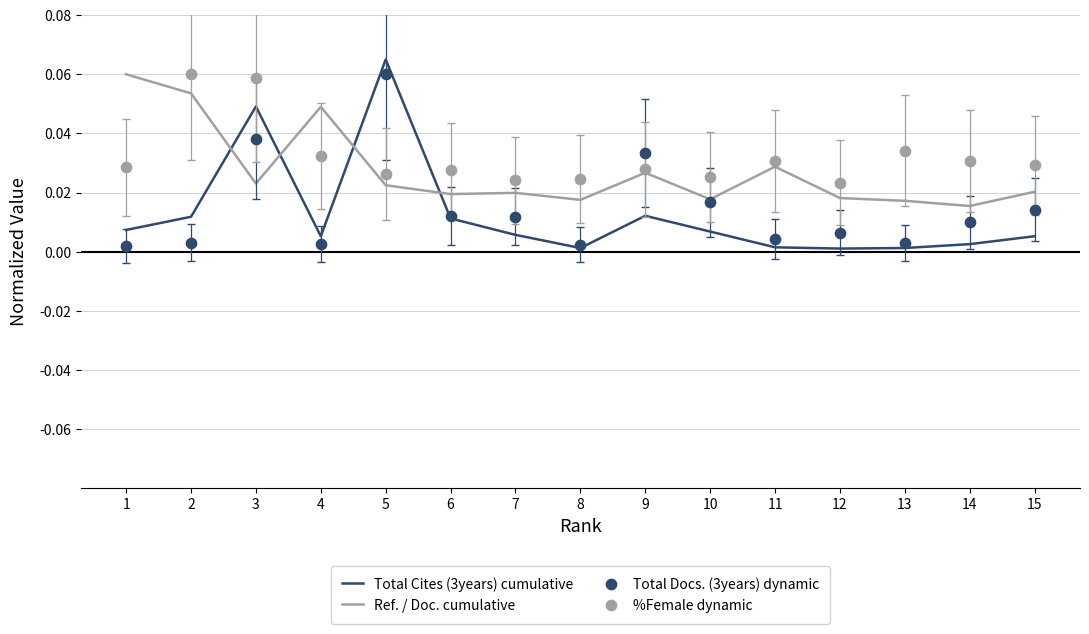

What is the total value across all series at 13?

0.1